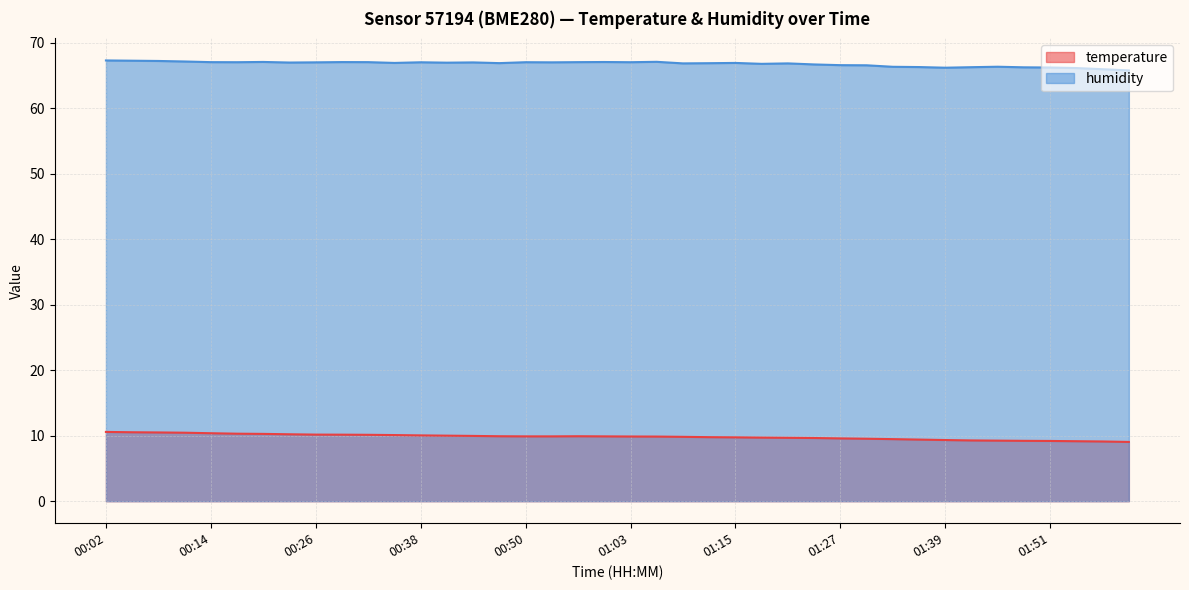

Rank the series by their average value, from highest to lowest.

humidity, temperature